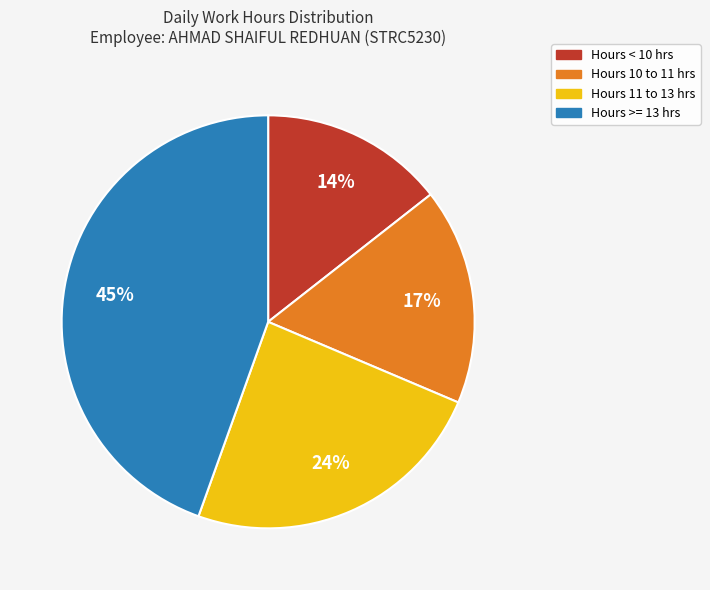

Does any single category account for the majority?

No